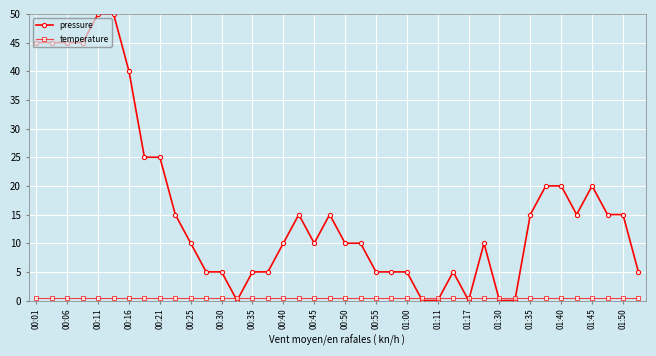

At how many categories does at least one series exceed 28?

7